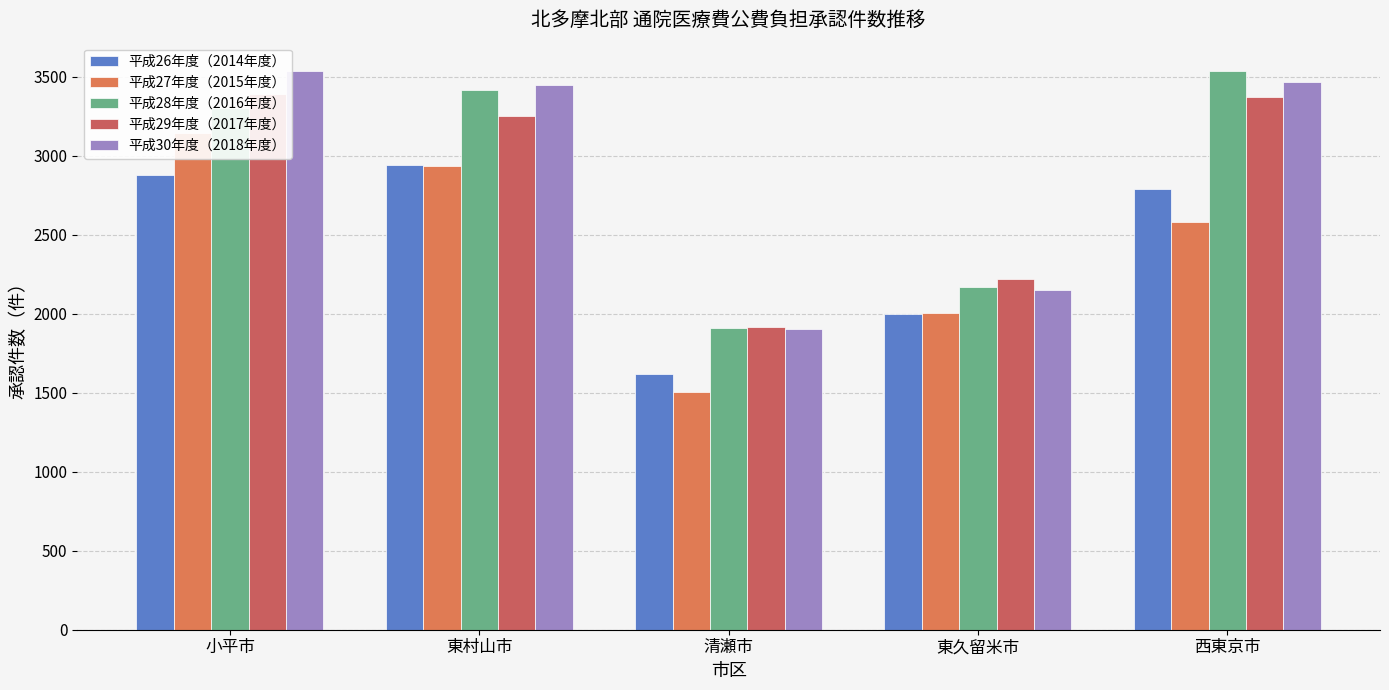

Which has a higher value, 東村山市 or 小平市?

東村山市